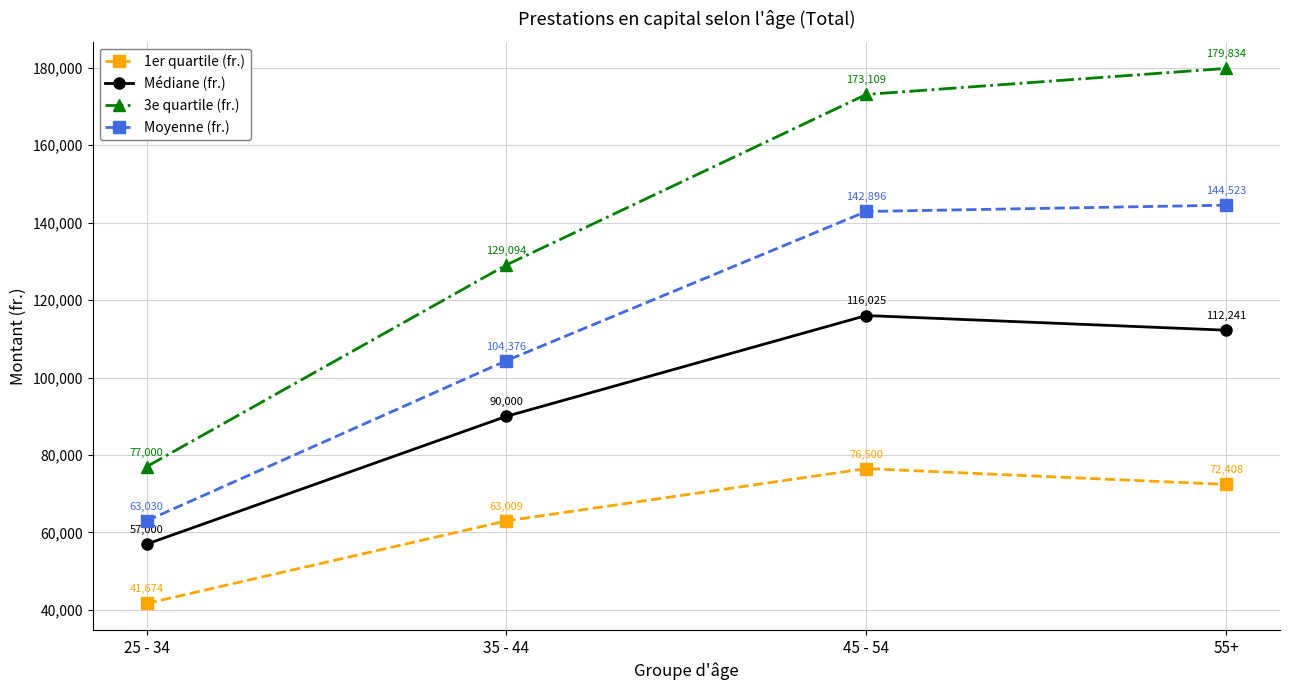

Where does the 1er quartile (fr.) series first go above 72407?

45 - 54